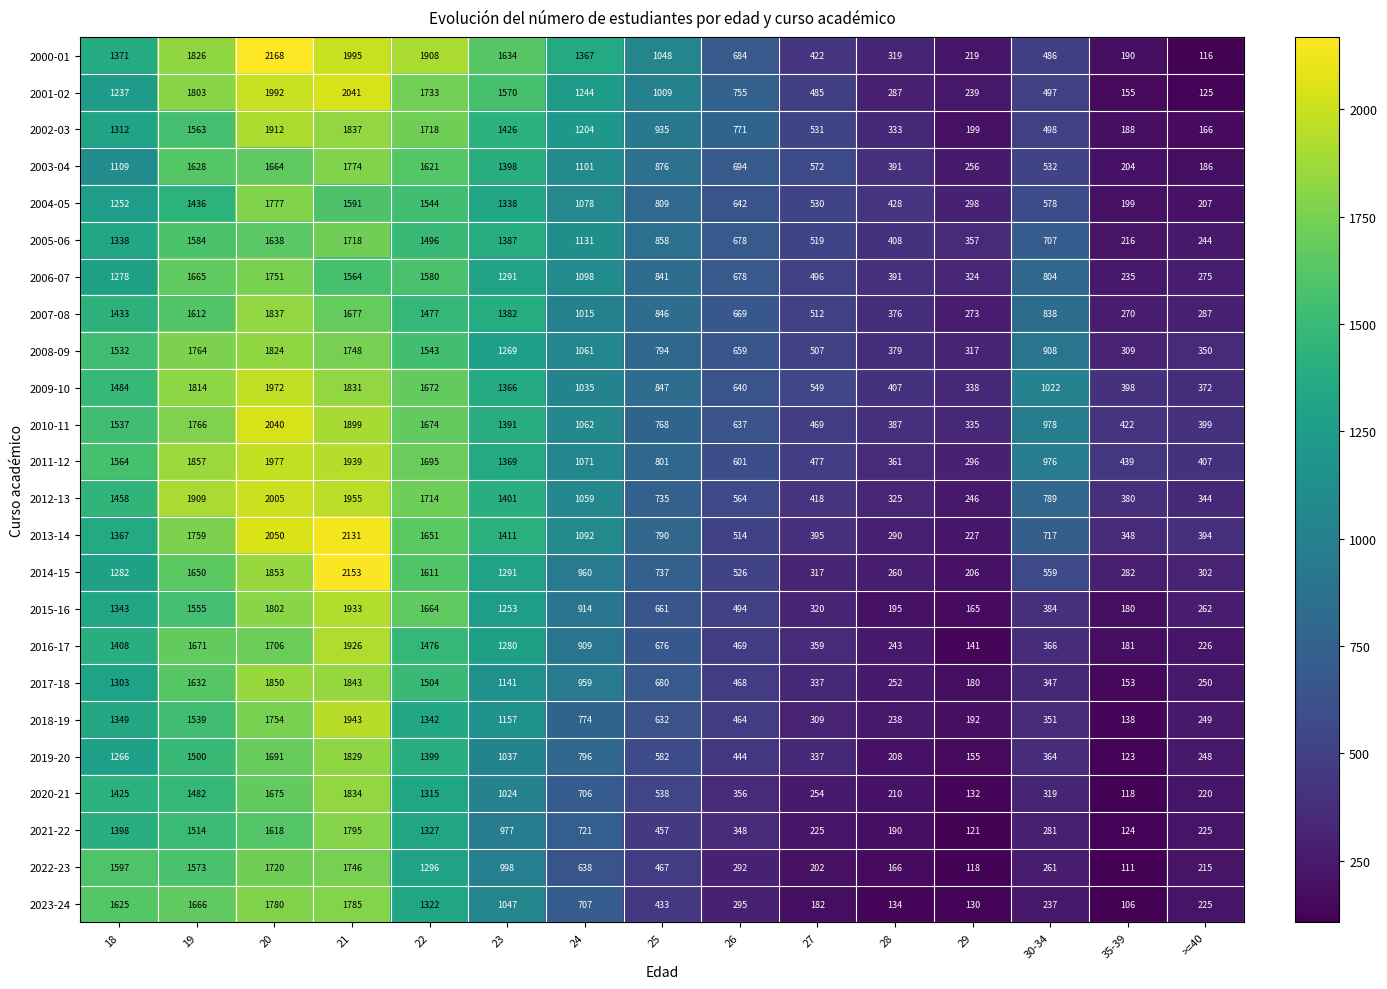

Which series has the largest total across all categories?

2011-12